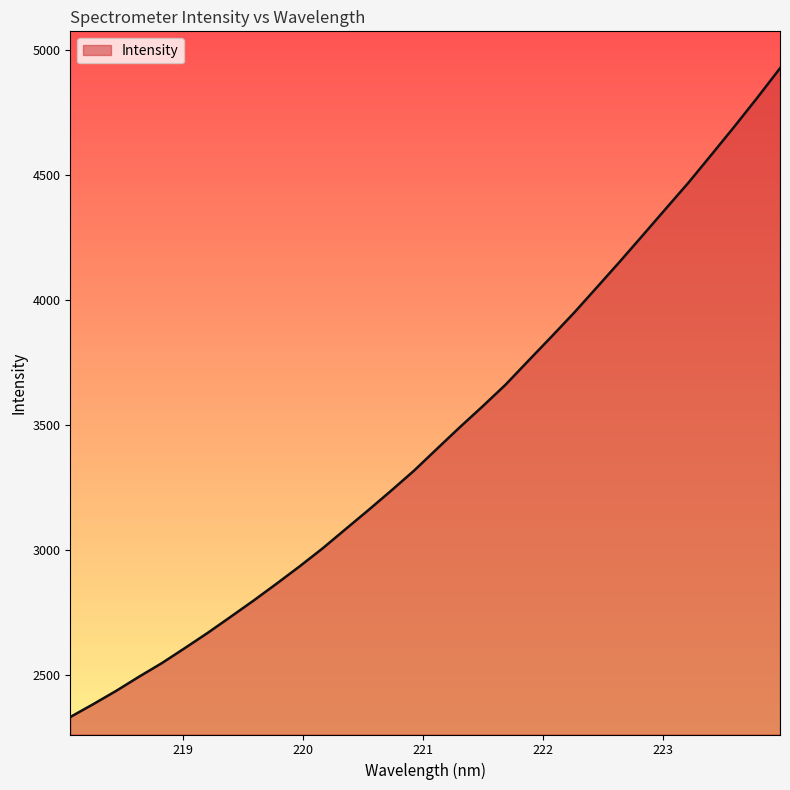

What is the sum of all values?

110643.7